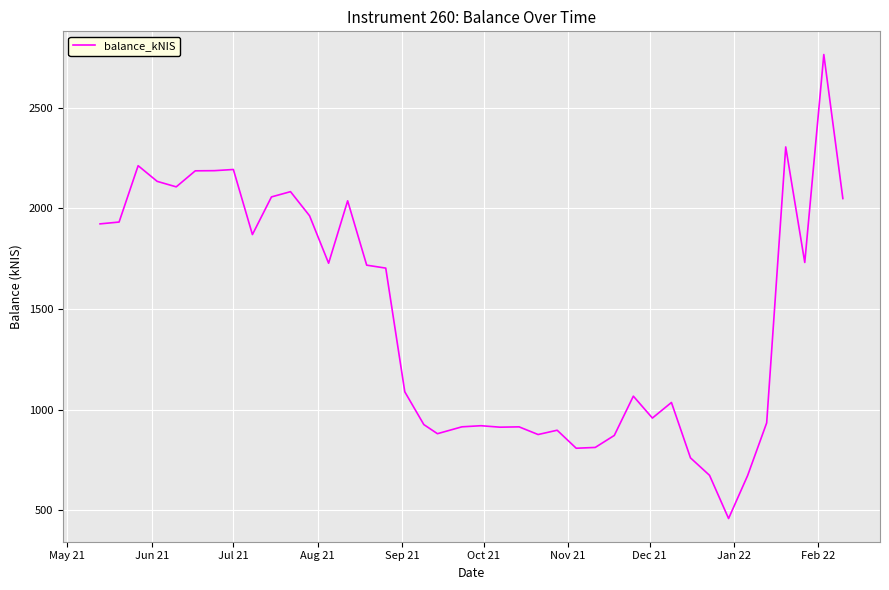

What is the difference between the maximum and minimum values?

2305.2